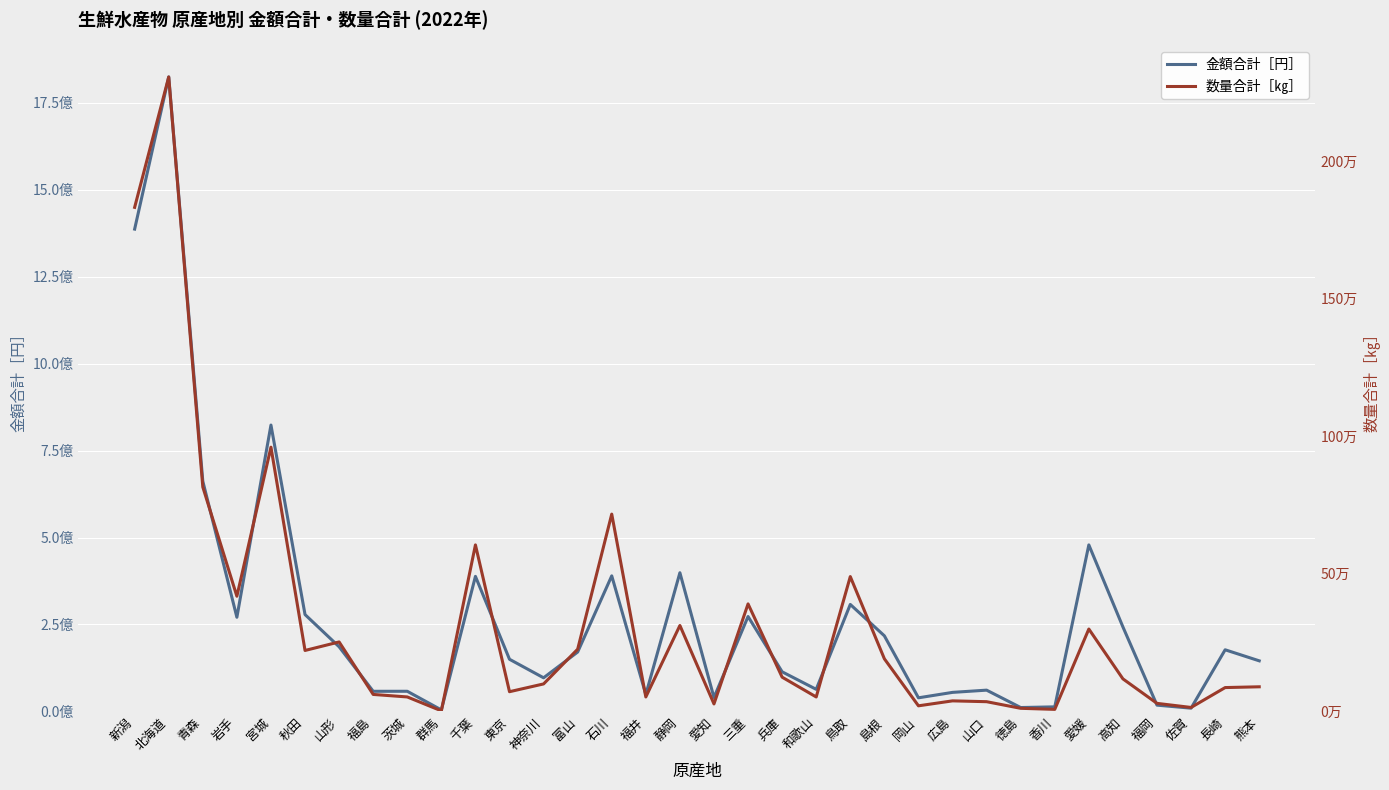

Where is 数量合計［㎏］ nearest to the value 1153758?

宮城